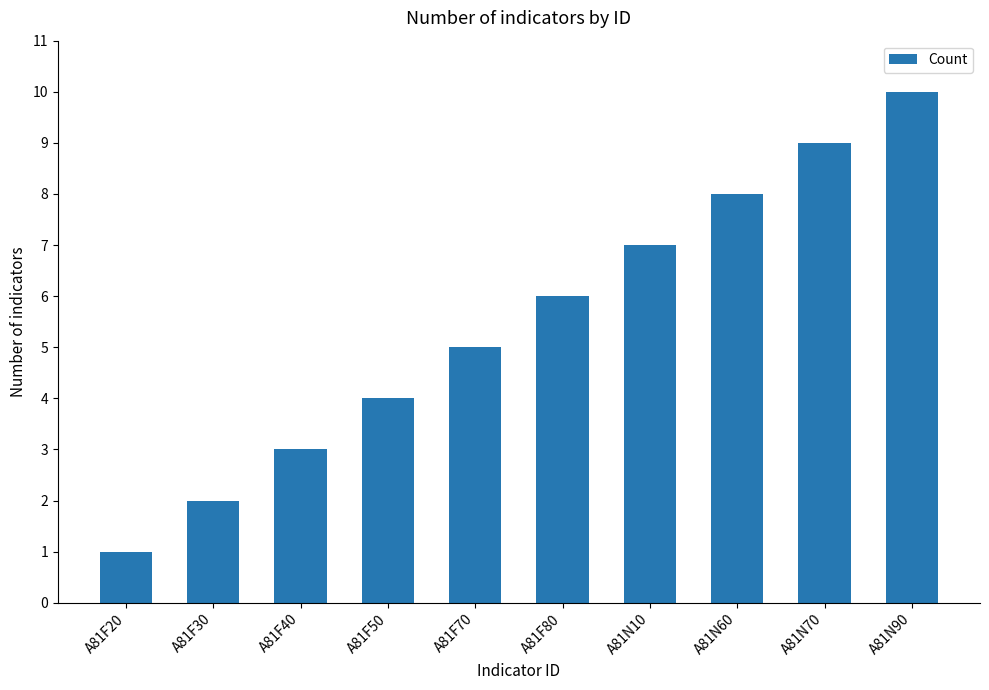

Between A81F20 and A81F80, which is larger?

A81F80